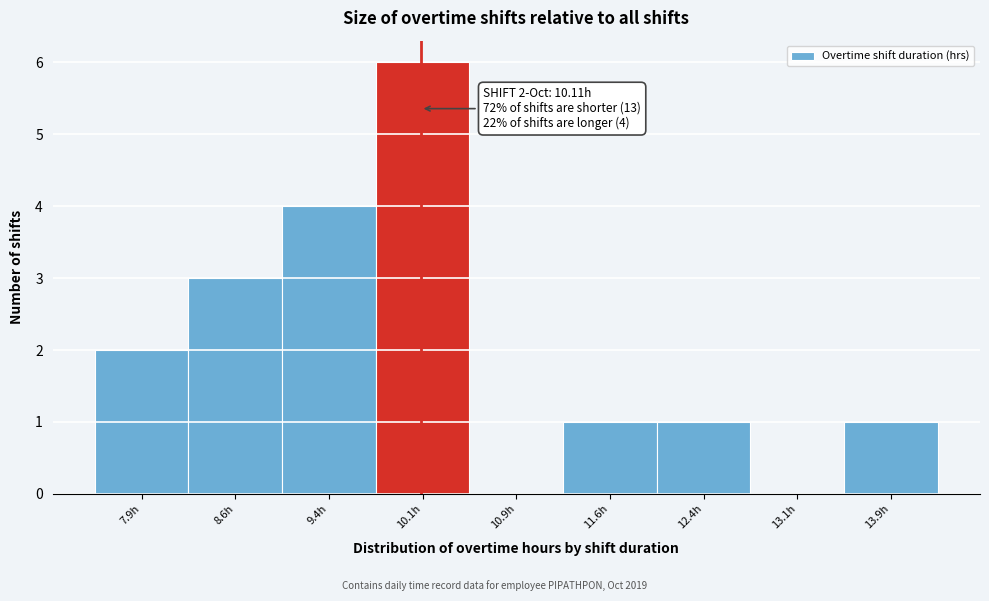

Over which range of the x-axis is the bar tallest?

9.75 to 10.50